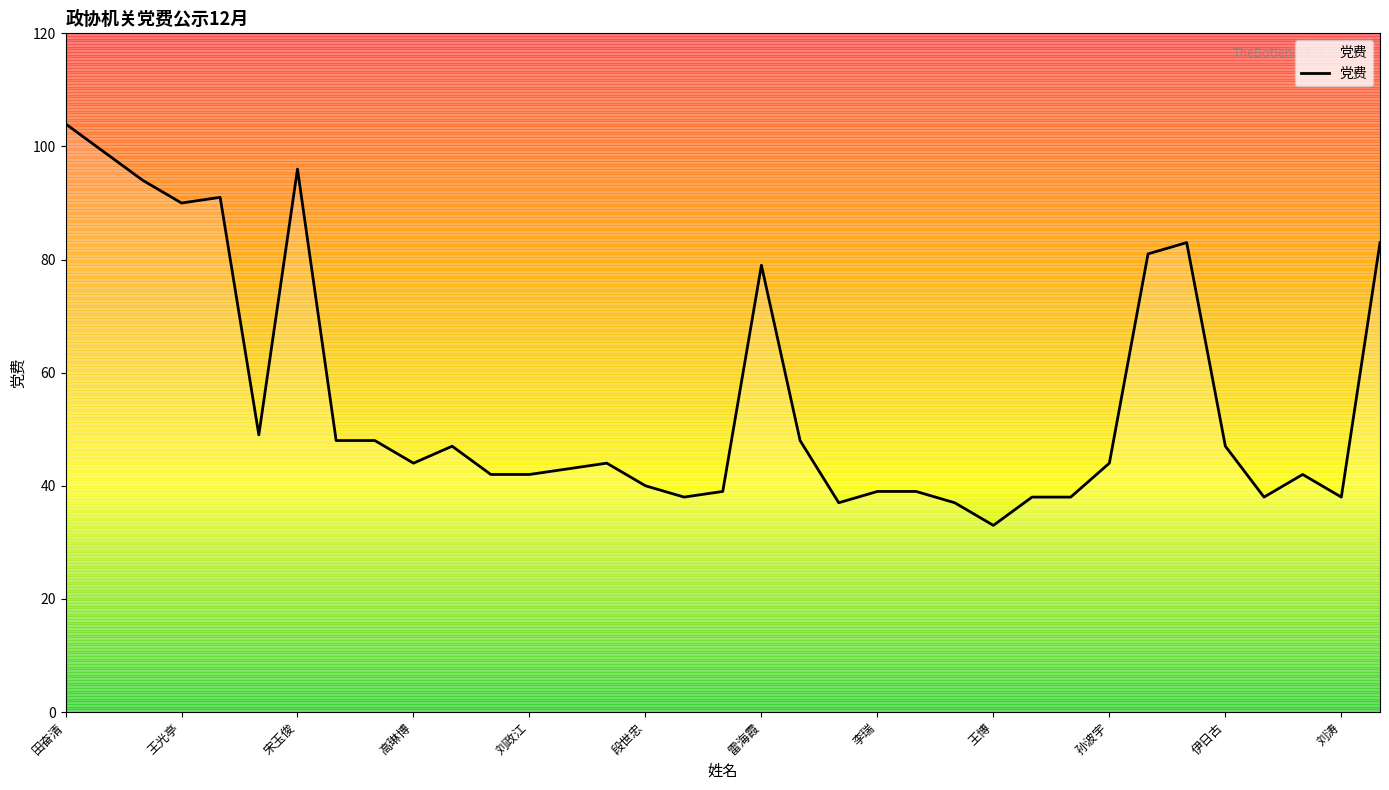

What is the difference between the maximum and minimum values?

71